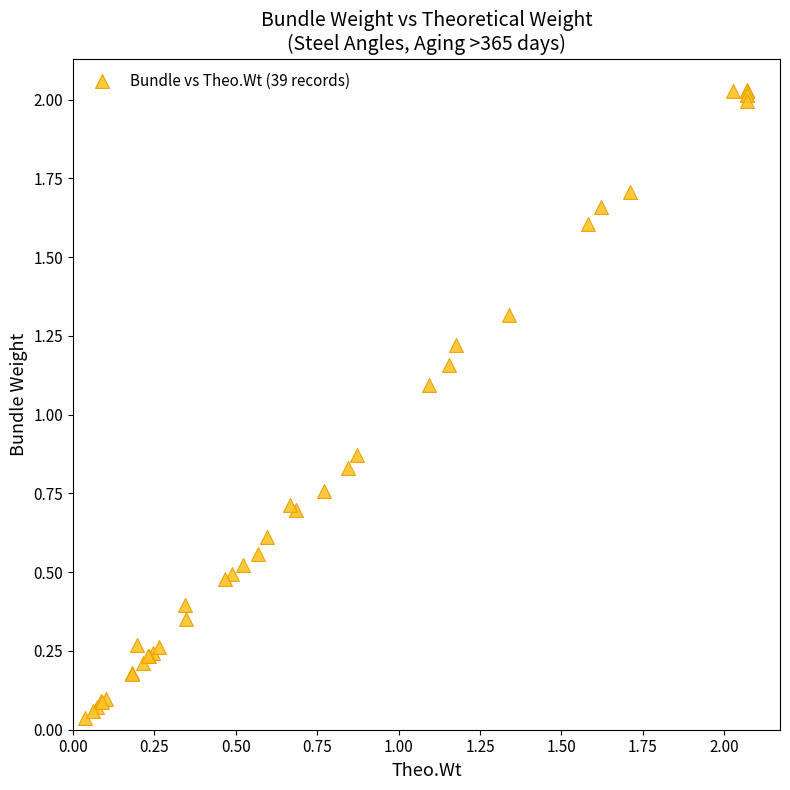

What Y value in the scatter plot is closest to 1?

1.1